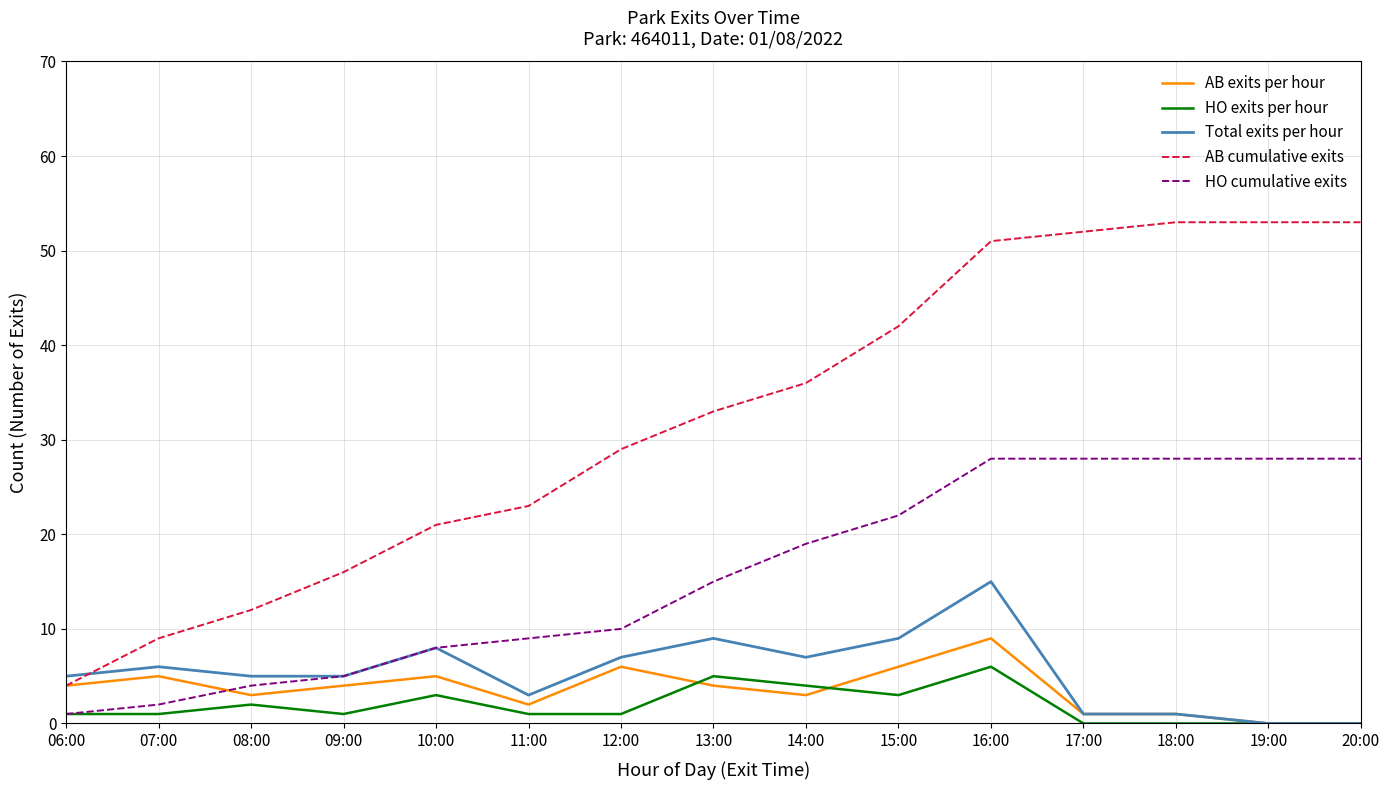

What is the sum of the HO cumulative exits values at 07:00 and 18:00?

30